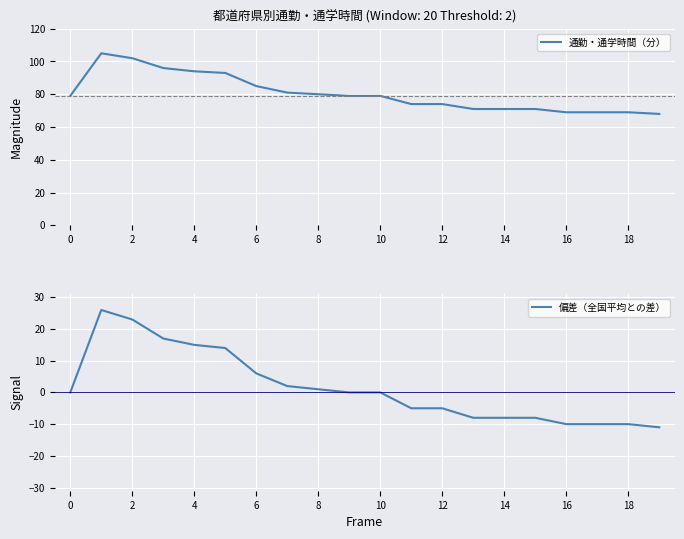

Rank the series by their maximum value, from highest to lowest.

通勤・通学時間（分）, 偏差（全国平均との差）